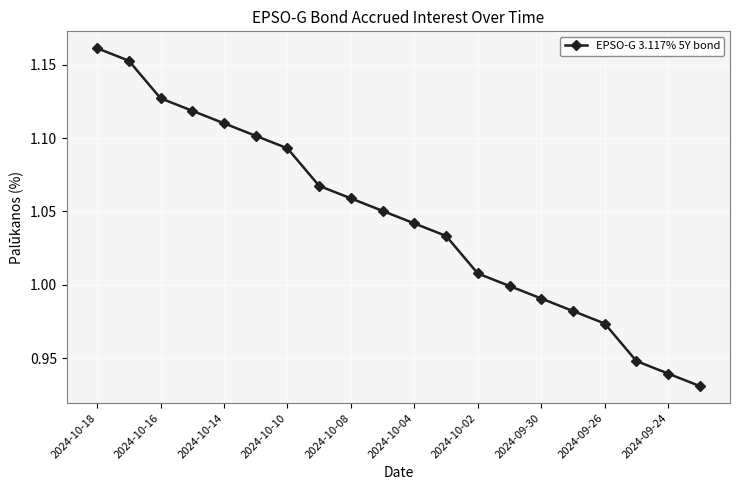

How many distinct data groups are displayed?

1